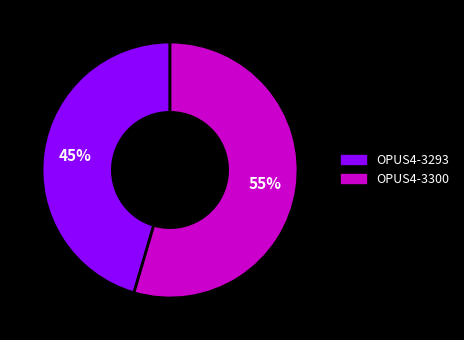

Rank the categories by value from highest to lowest.

OPUS4-3300, OPUS4-3293